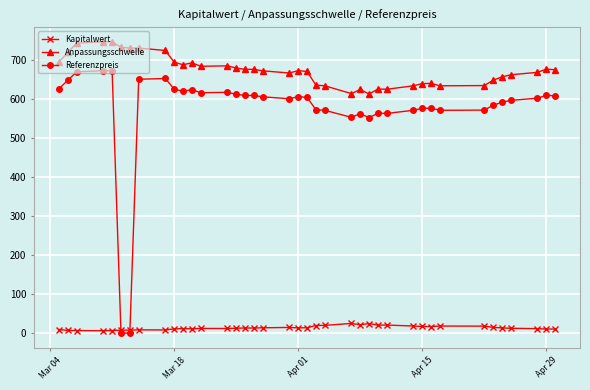

What is the value of the Kapitalwert point at the 31st from the left?

16.7